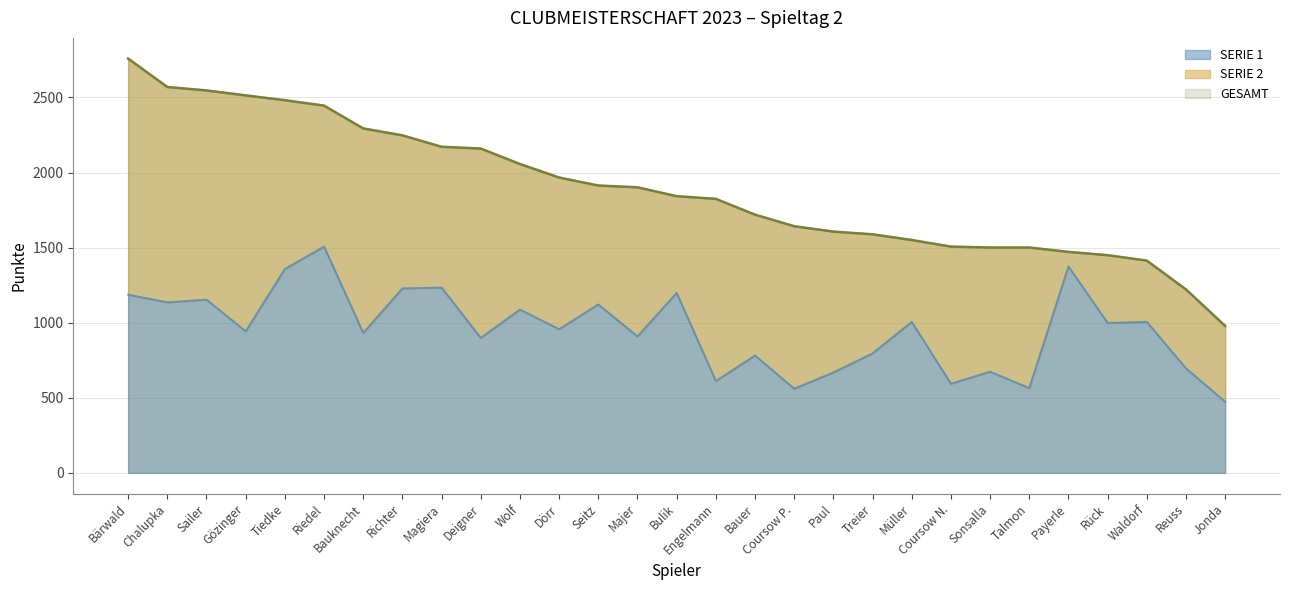

What is the value of the GESAMT point at the 23rd from the left?

1501